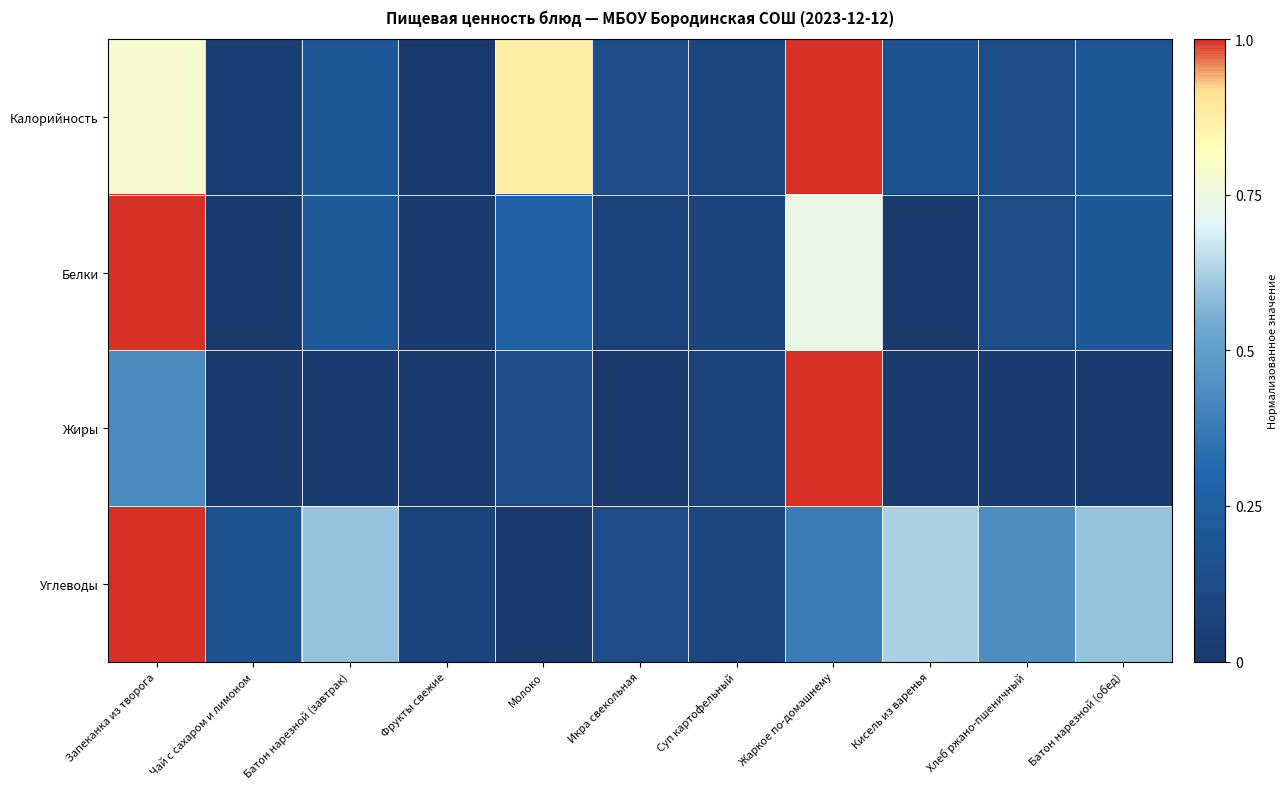

Which has a higher value, Фрукты свежие or Жаркое по-домашнему?

Жаркое по-домашнему